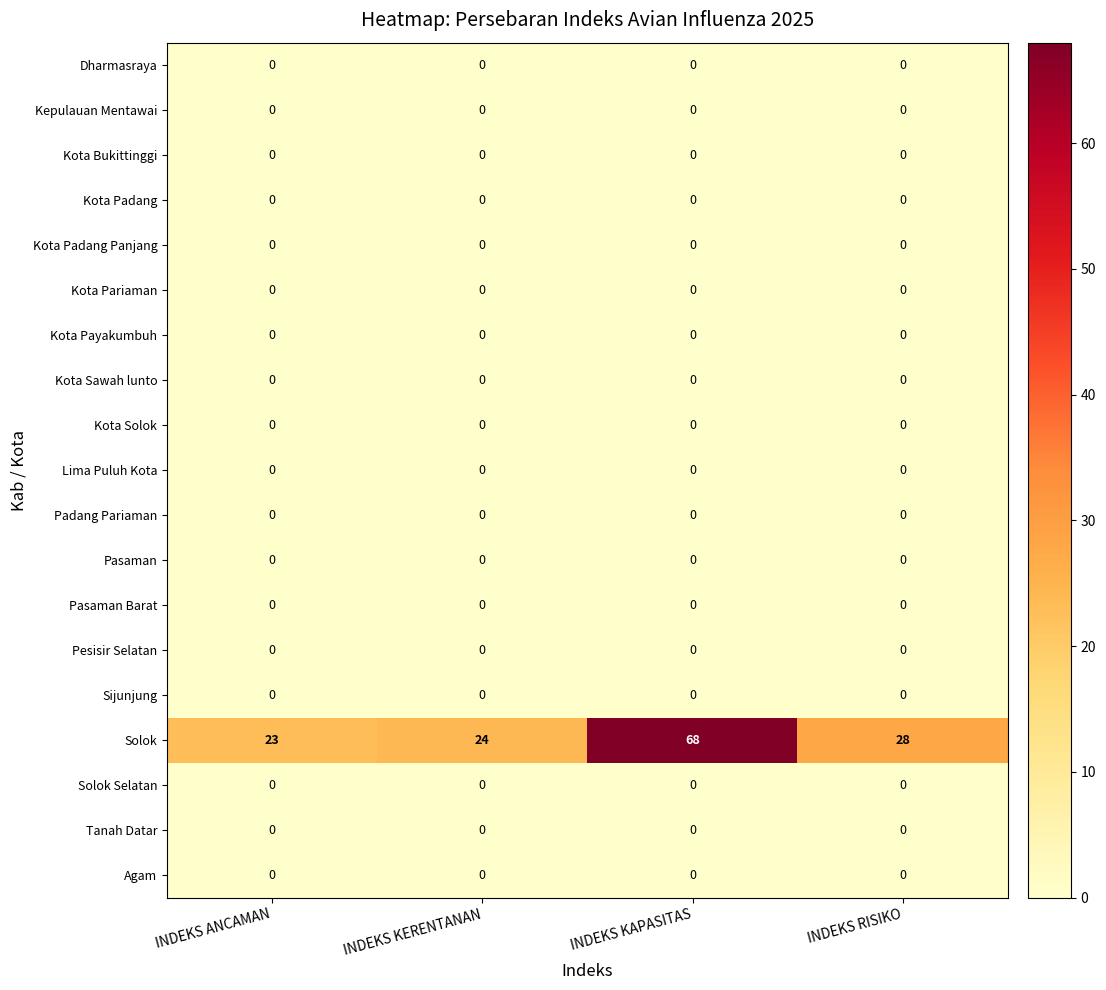

Rank the categories by Solok value from highest to lowest.

INDEKS KAPASITAS, INDEKS RISIKO, INDEKS KERENTANAN, INDEKS ANCAMAN